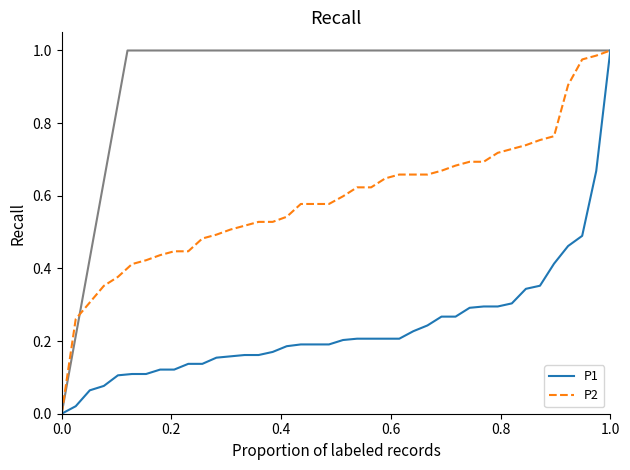

Rank the series by their maximum value, from highest to lowest.

P1, P2